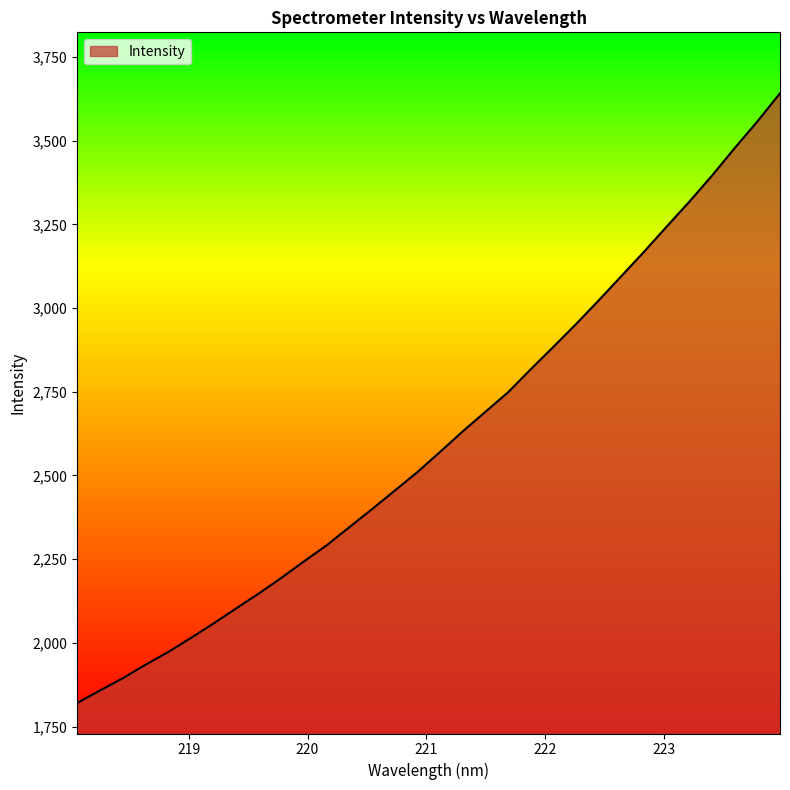

What is the smallest value displayed?

1820.1